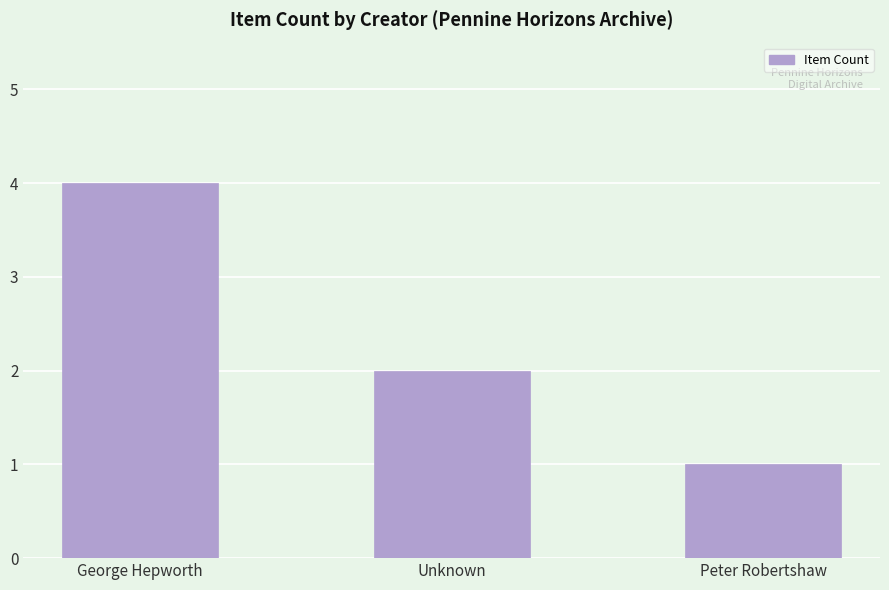

Reading right to left, list all the values displayed in this chart.

Peter Robertshaw=1	Unknown=2	George Hepworth=4